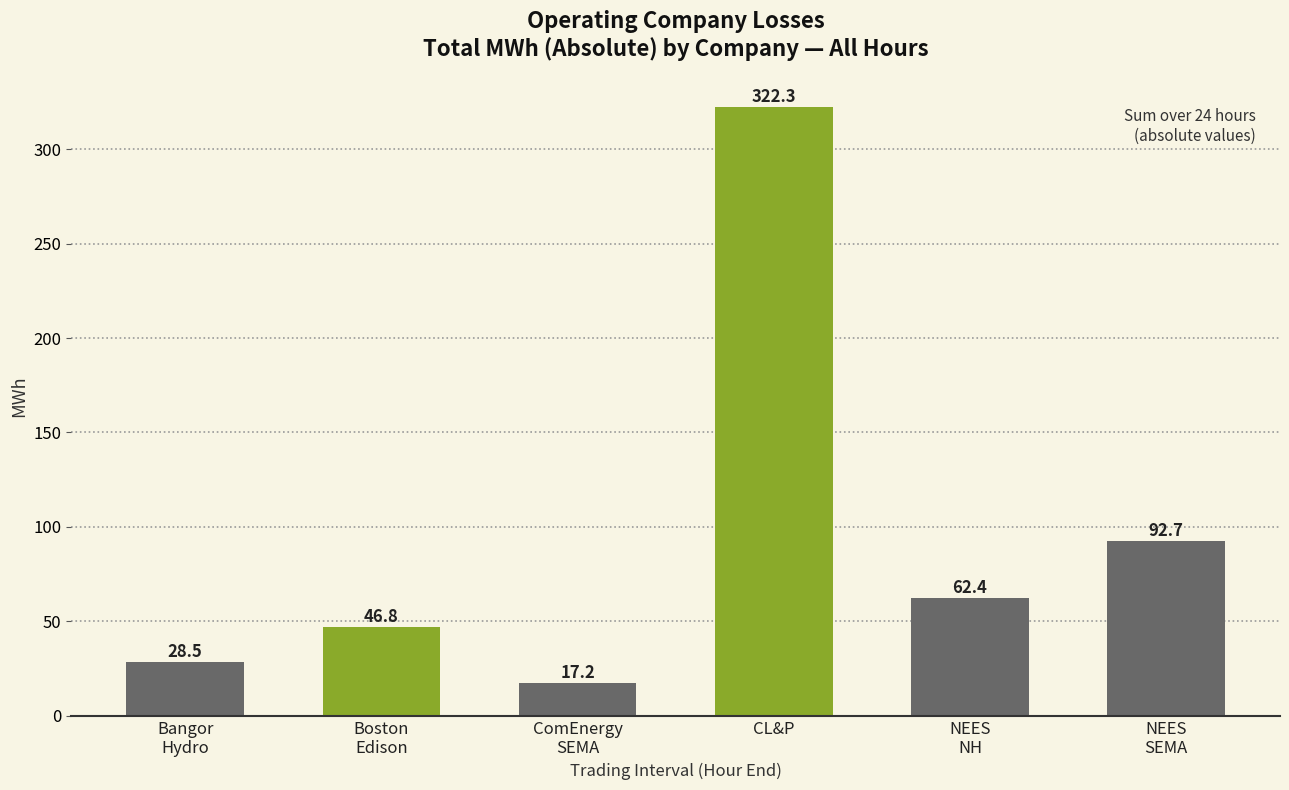

What value does the data have at NEES
SEMA?

92.7